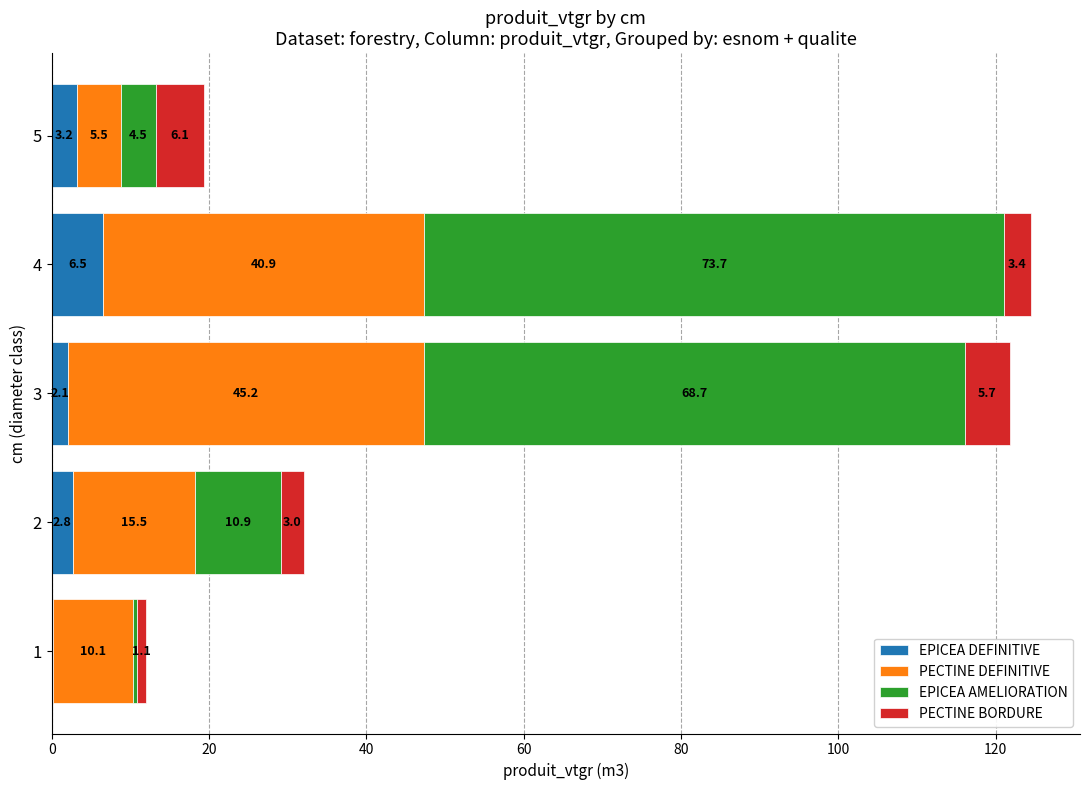

Count the number of categories in the chart.

5